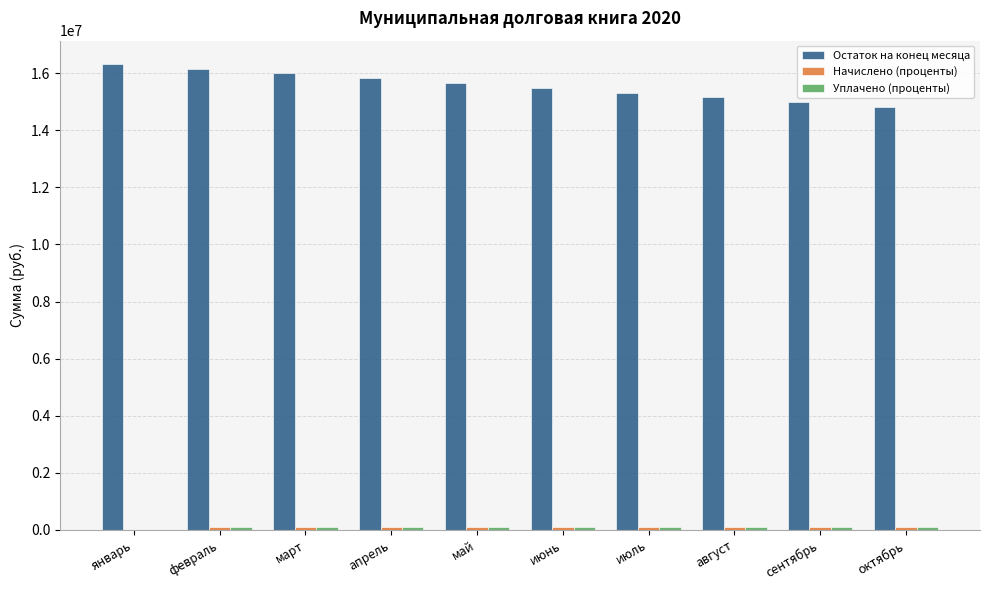

Is it true that Остаток на конец месяца equals 27172825.0 at май?

False